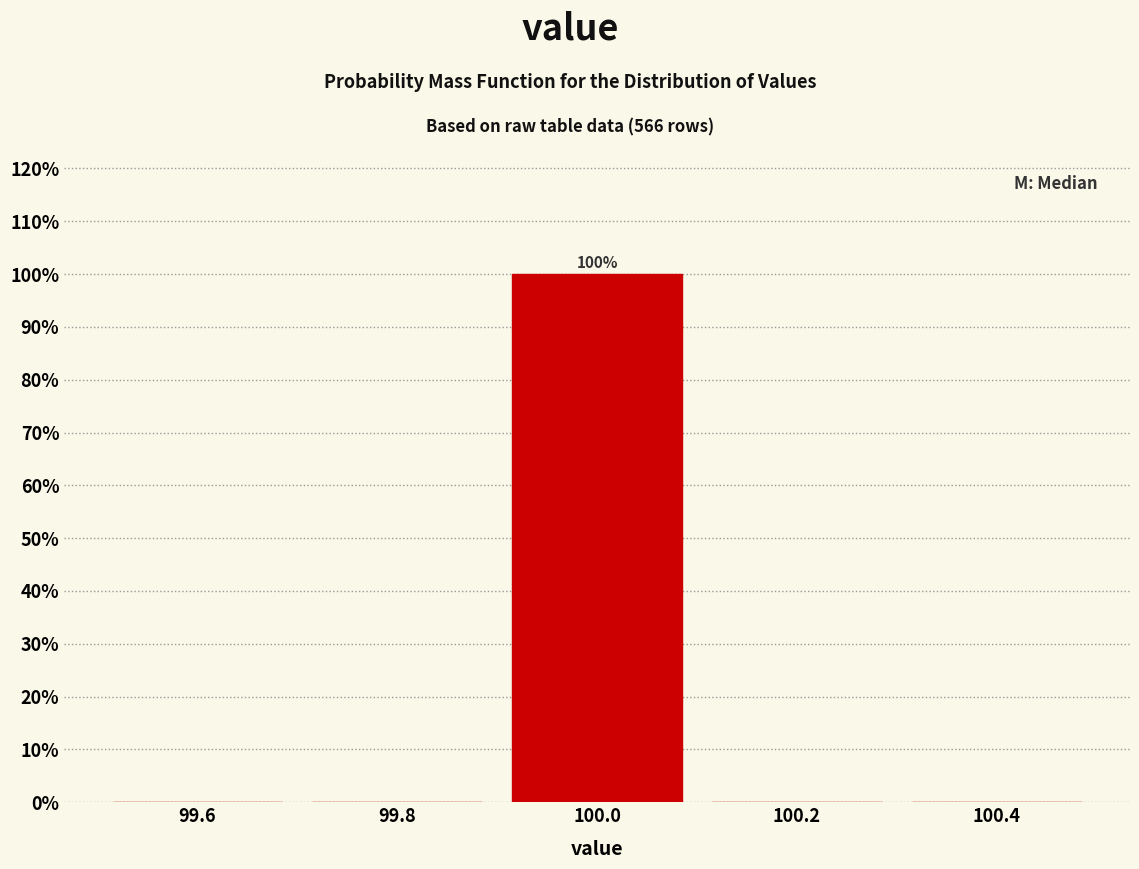

Over which range of the x-axis is the bar tallest?

99.9 to 100.1